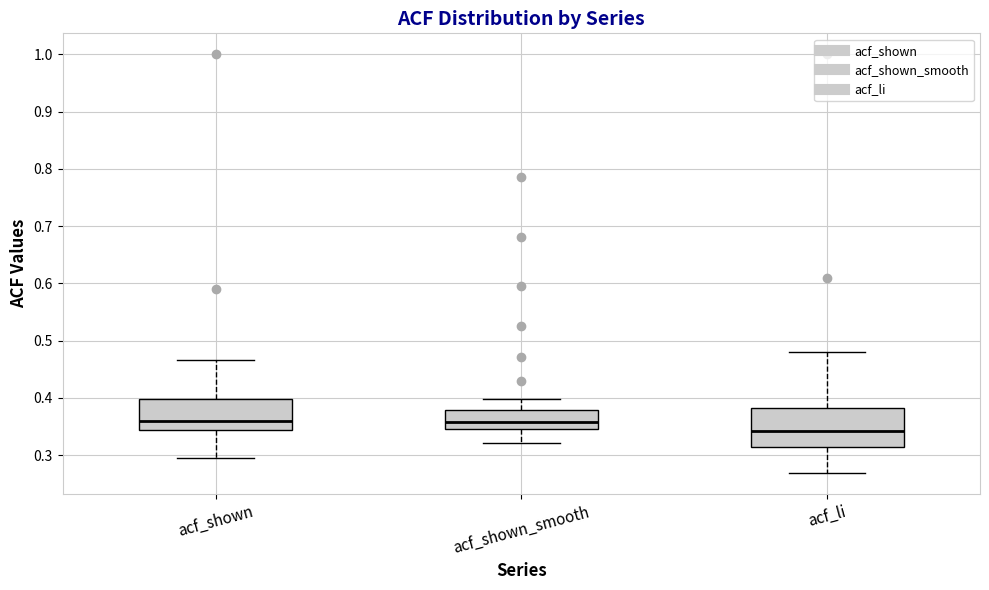

Comparing the boxes themselves (not the whiskers), which one is the tallest?

acf_li